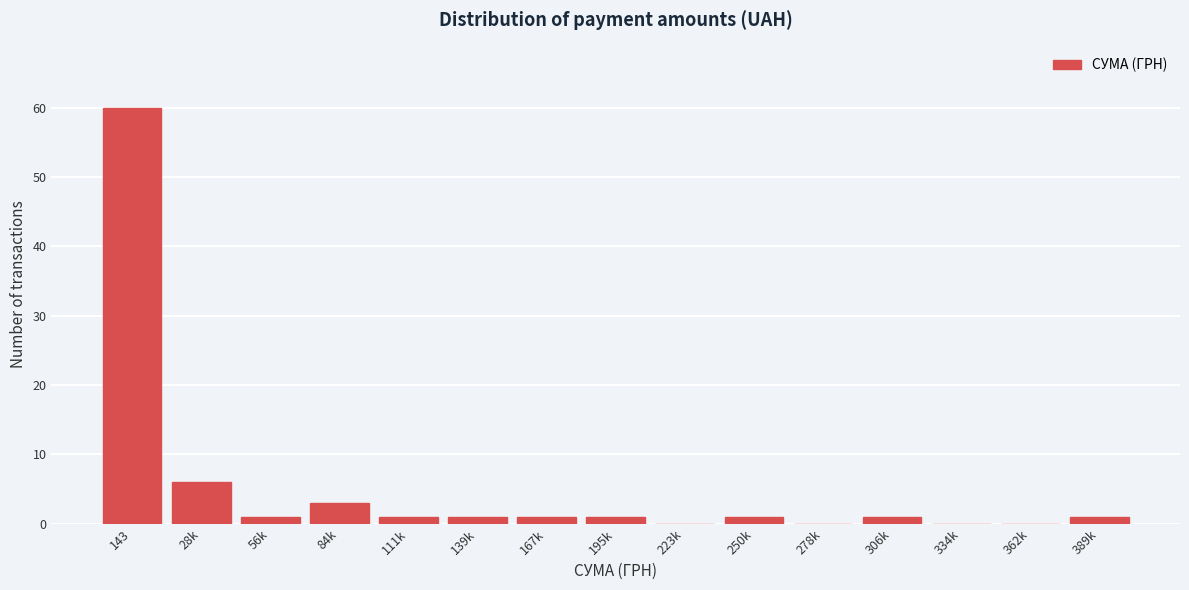

Reading left to right, transcribe all the data shown in this chart.

143=60	28k=6	56k=1	84k=3	111k=1	139k=1	167k=1	195k=1	223k=0	250k=1	278k=0	306k=1	334k=0	362k=0	389k=1